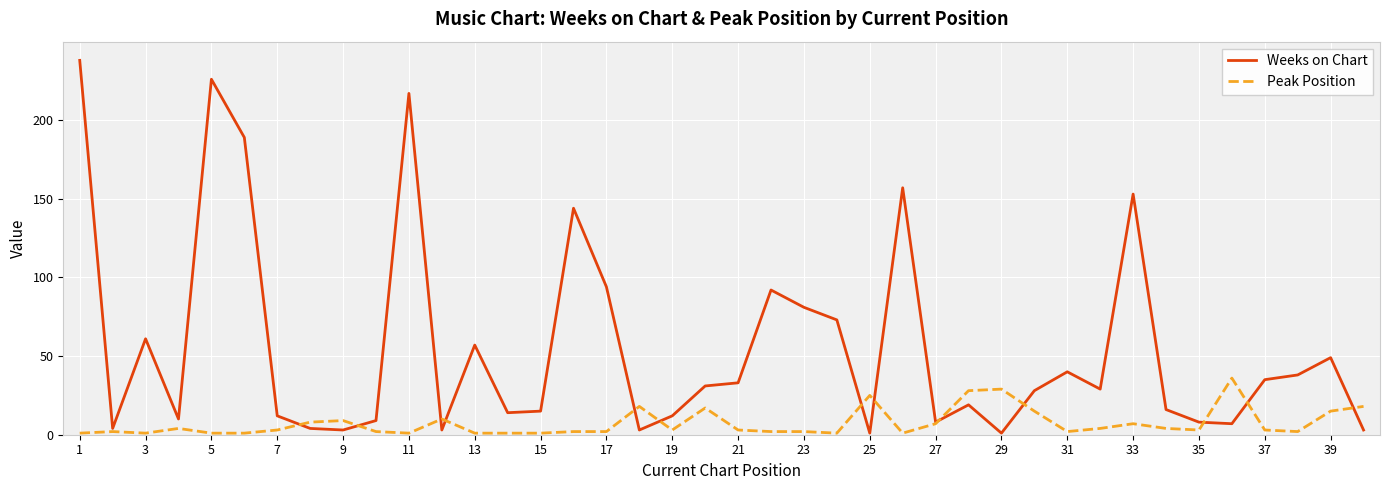

At how many categories does at least one series exceed 64?

11